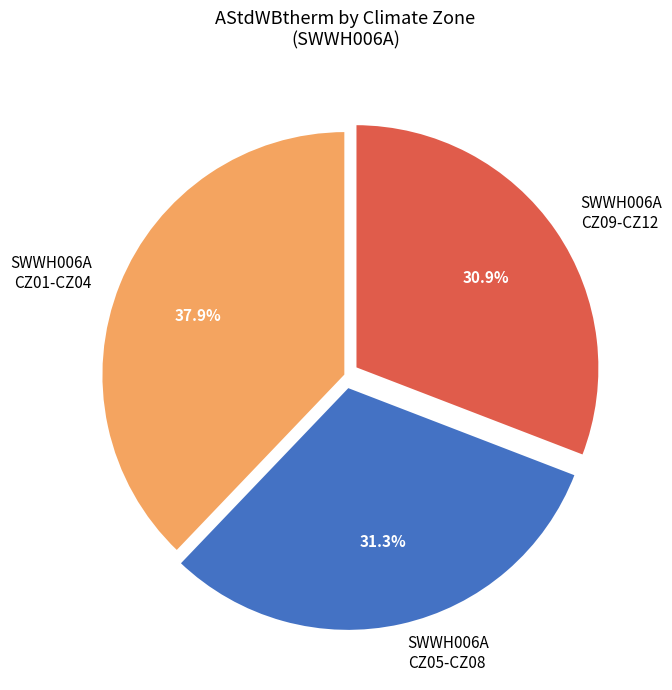

Approximately how many times larger is the value at SWWH006A CZ09-CZ12 compared to SWWH006A CZ05-CZ08?

1.0